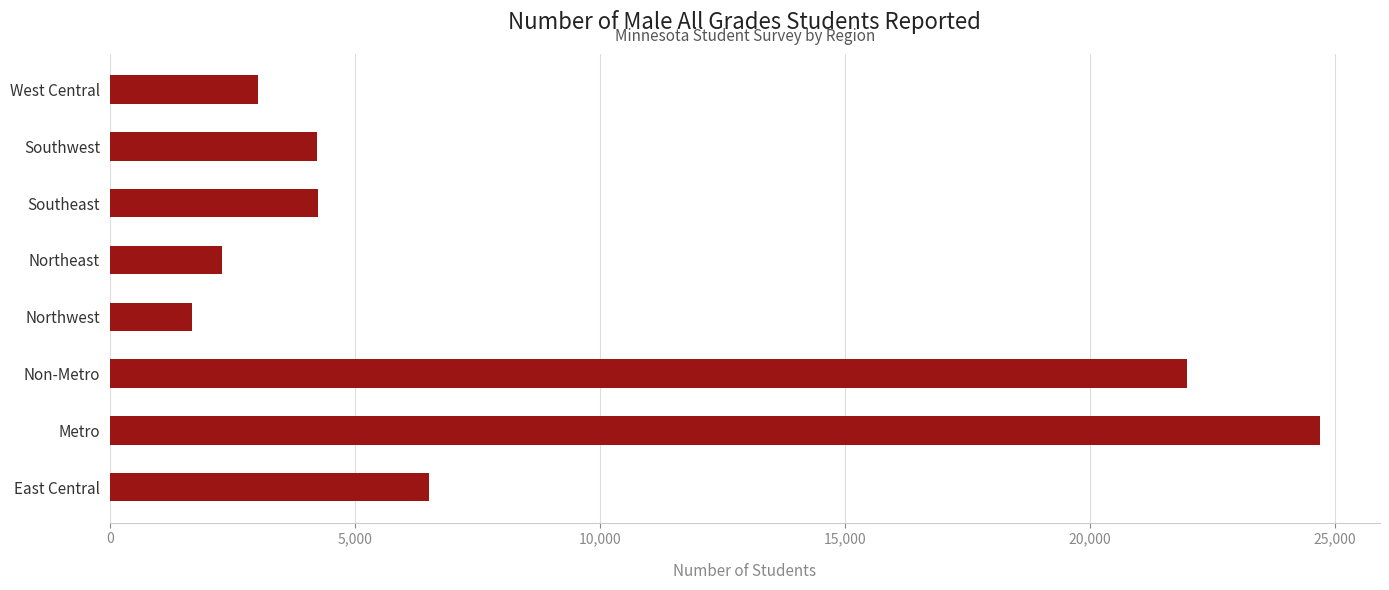

At which category does the chart reach its minimum across all series?

Northwest